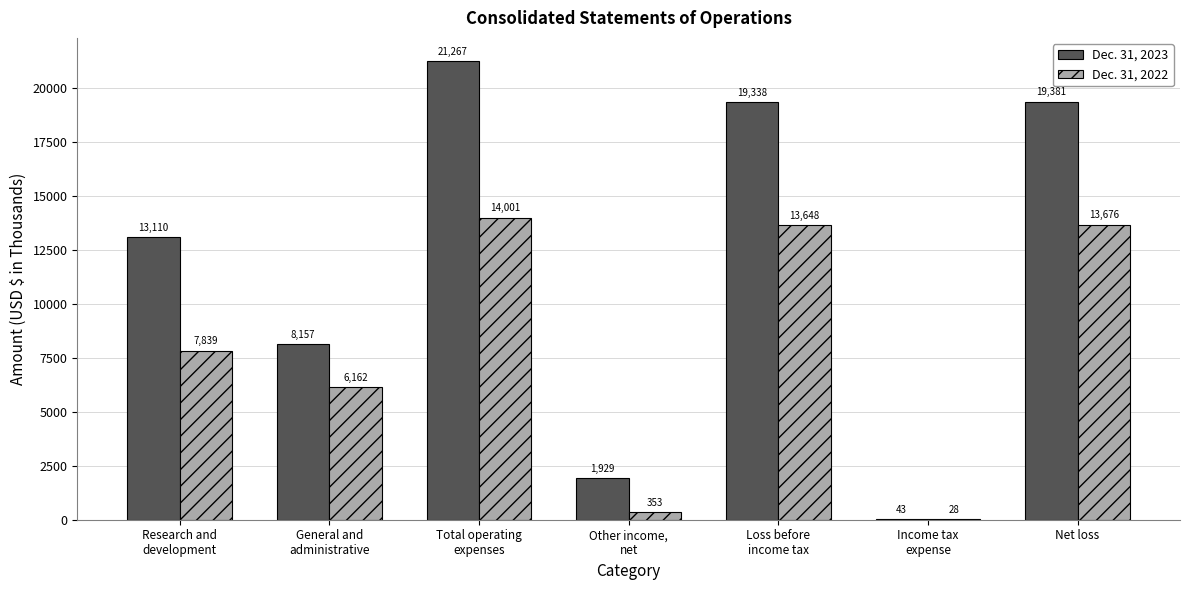

What is the sum of all Dec. 31, 2023 values?

83225